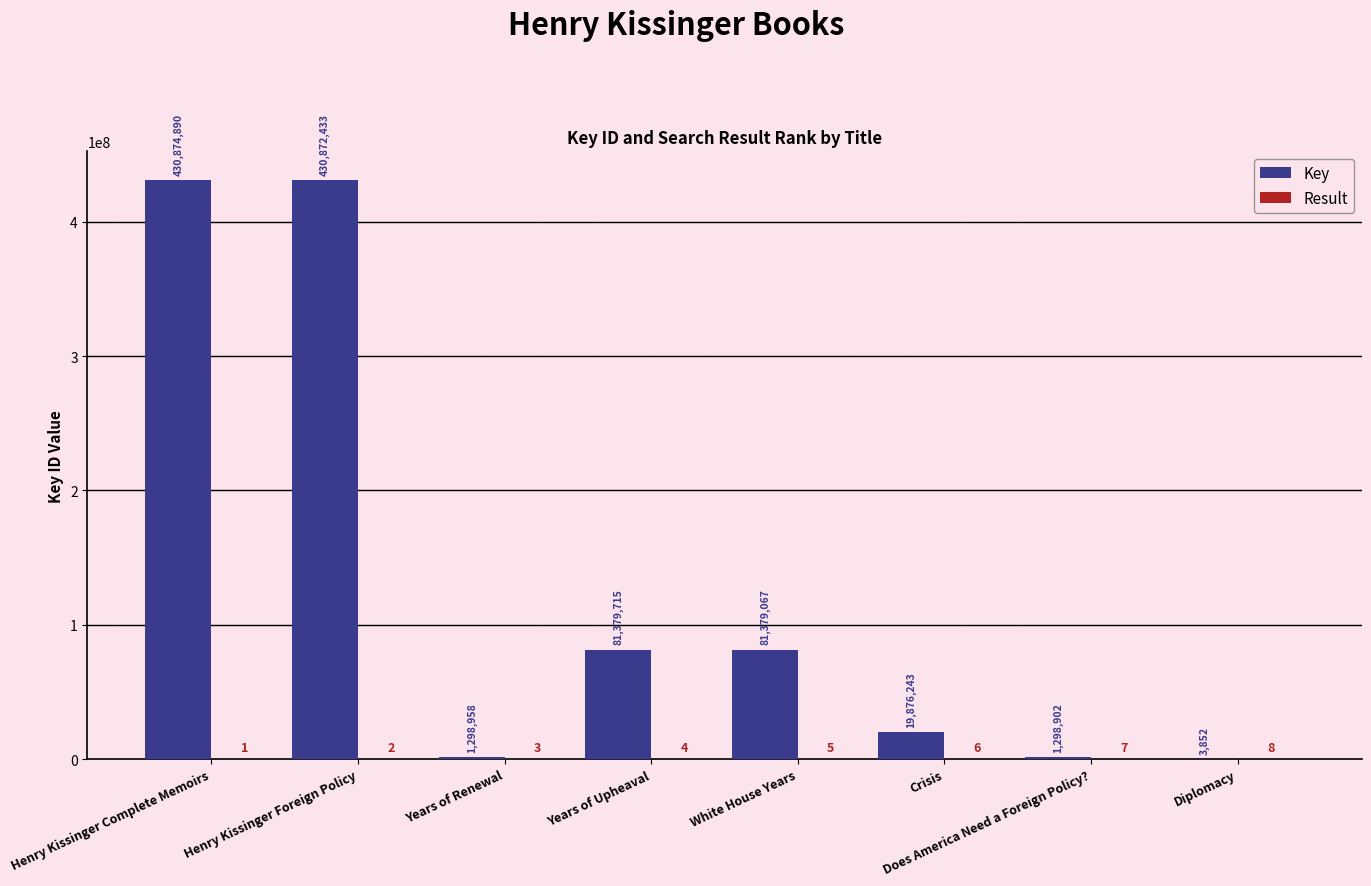

Where does the Key series first go above 81379067?

Henry Kissinger Complete Memoirs